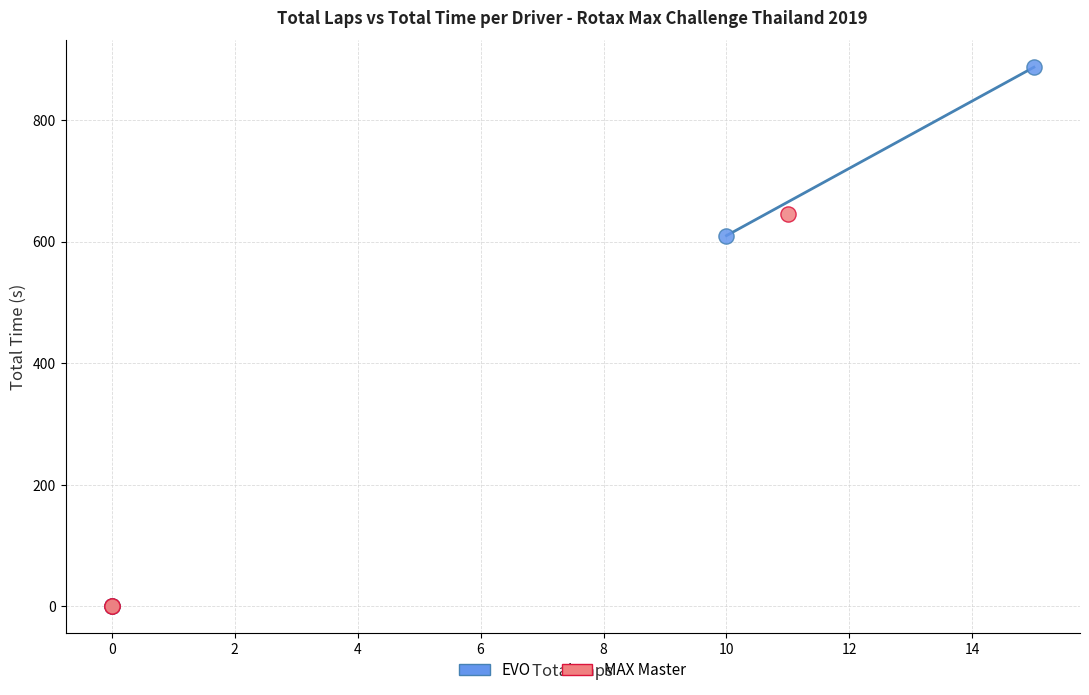

Which series contains the highest Y value?

EVO